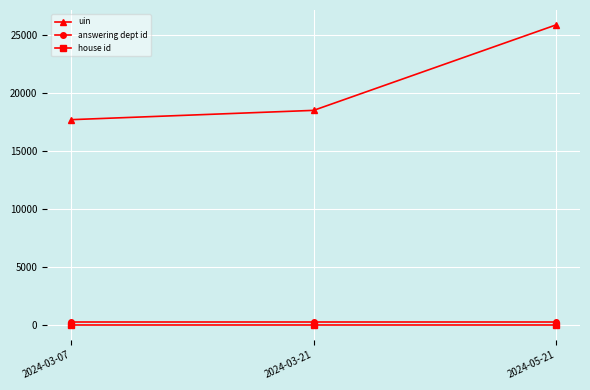

What position from the right is 2024-03-21?

2